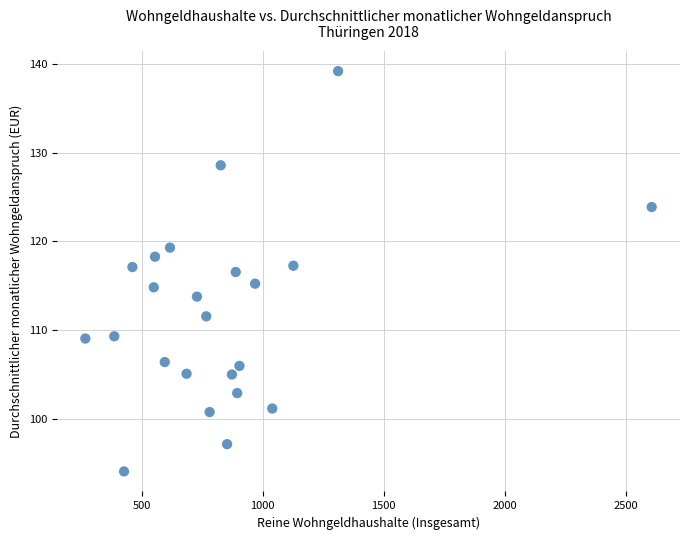

What is the range of X values (max minus min)?

2337.6